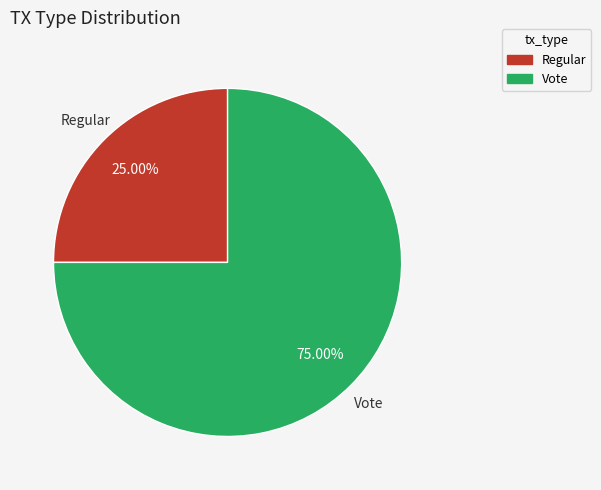

True or false: Regular accounts for 25% of the total.

True